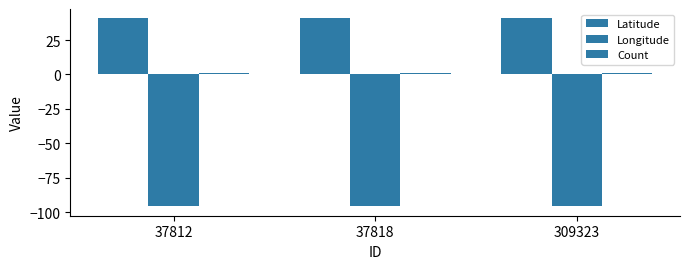

Does the chart contain stacked bars?

No